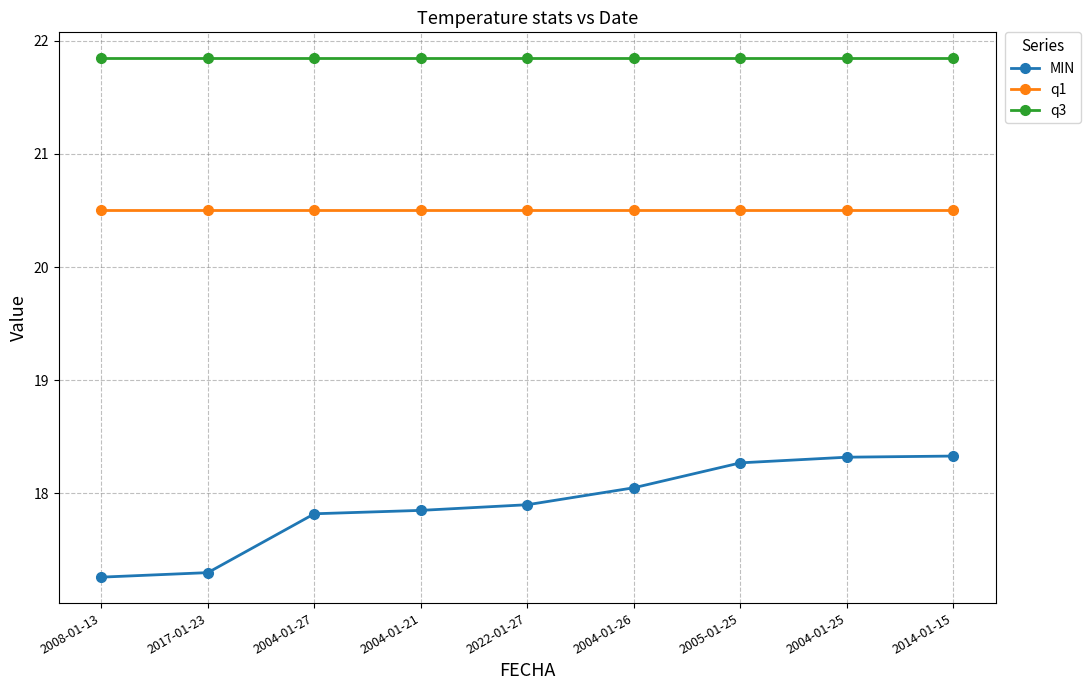

Read the MIN value at 2022-01-27.

17.9